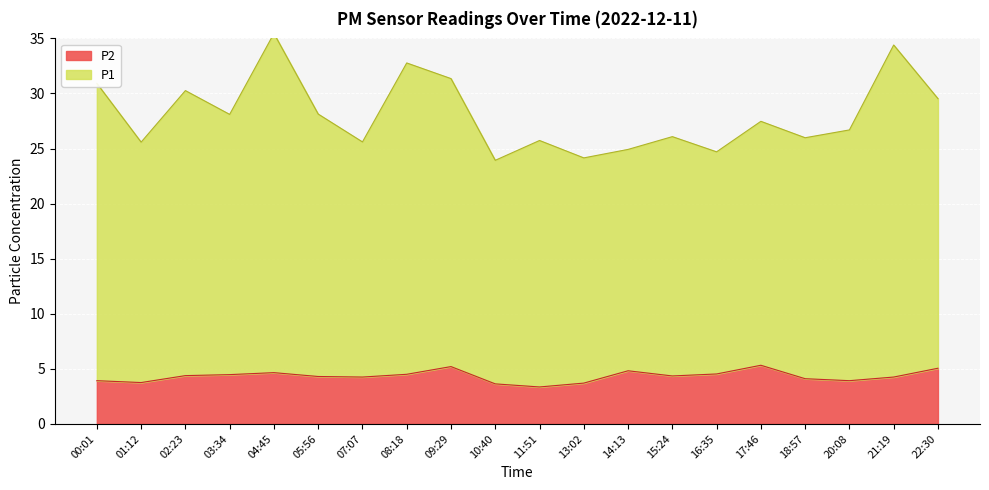

True or false: P2 has a value of 2.7 at 02:23.

False